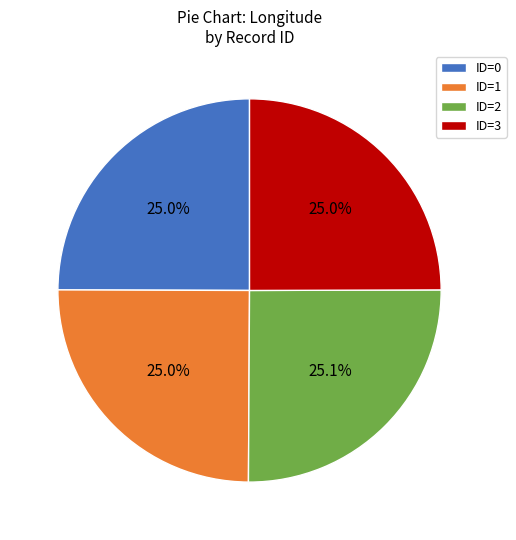

To the nearest percent, what percentage of the pie is ID=0?

25%